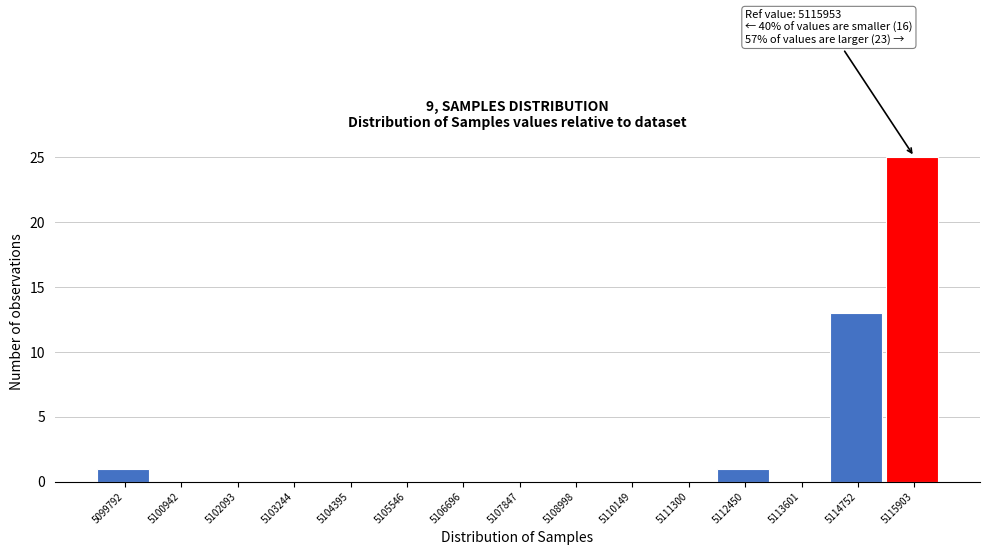

Reading left to right, list all the values displayed in this chart.

5099792=1	5100942=0	5102093=0	5103244=0	5104395=0	5105546=0	5106696=0	5107847=0	5108998=0	5110149=0	5111300=0	5112450=1	5113601=0	5114752=13	5115903=25